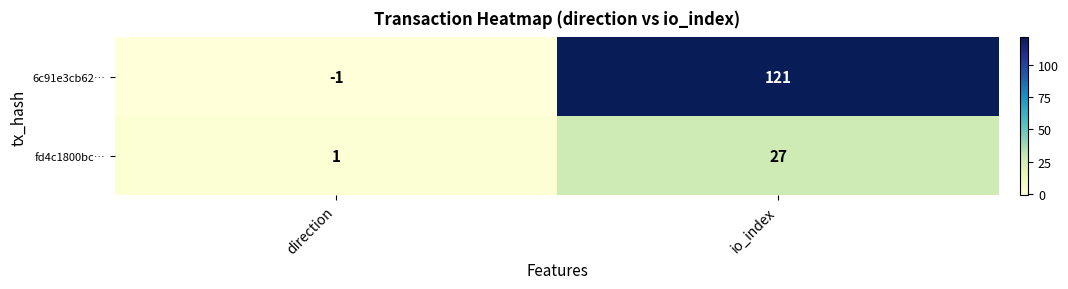

Reading right to left, transcribe all the data shown in this chart.

6c91e3cb62…: 121	-1
fd4c1800bc…: 27	1